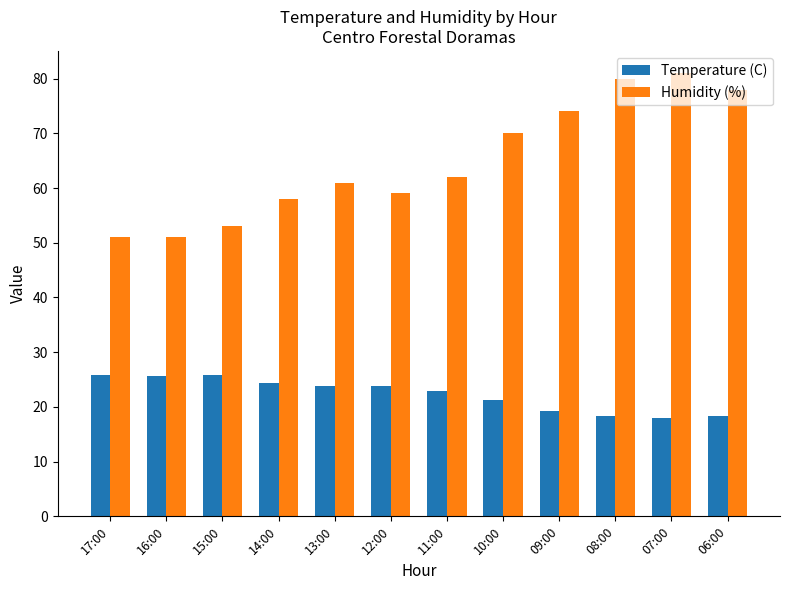

Rank the series by their average value, from highest to lowest.

Humidity (%), Temperature (C)